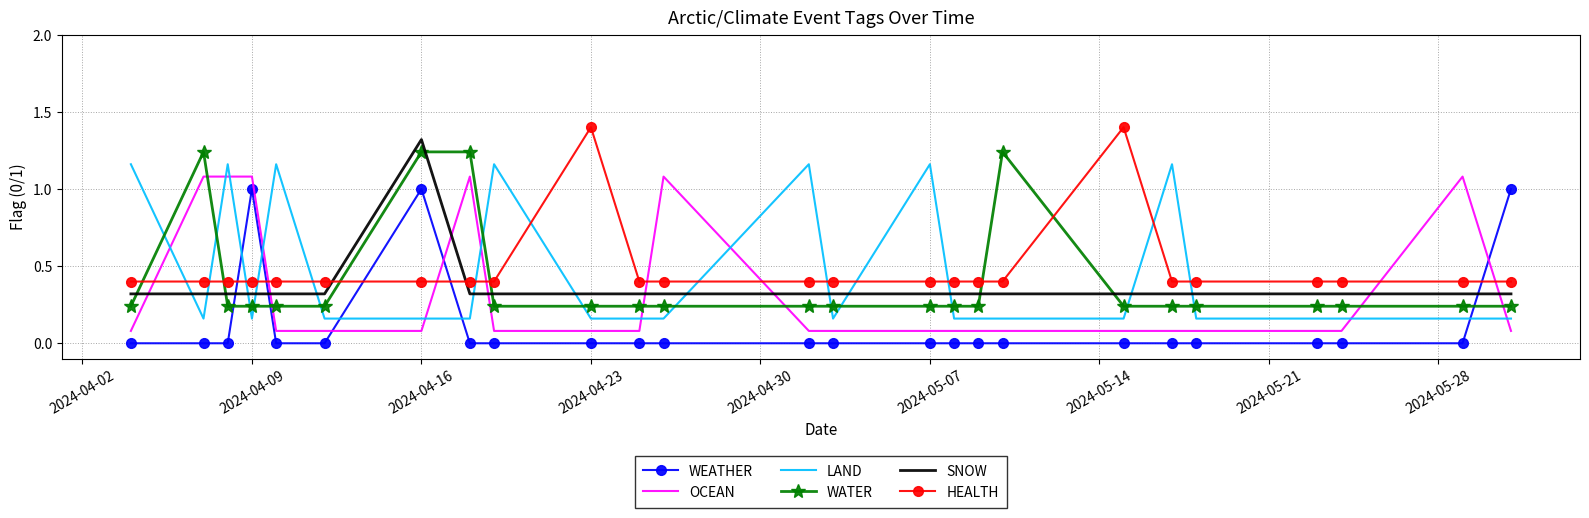

What is the sum of all OCEAN values?

8.0